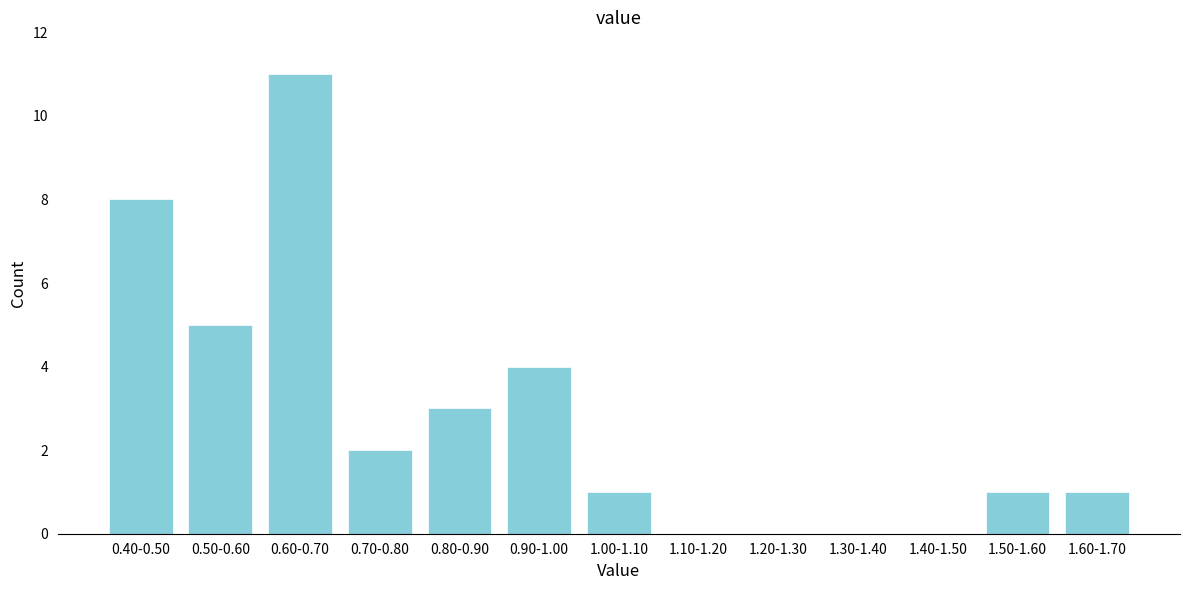

Reading left to right, extract all data points from this chart.

0.40-0.50=8	0.50-0.60=5	0.60-0.70=11	0.70-0.80=2	0.80-0.90=3	0.90-1.00=4	1.00-1.10=1	1.10-1.20=0	1.20-1.30=0	1.30-1.40=0	1.40-1.50=0	1.50-1.60=1	1.60-1.70=1